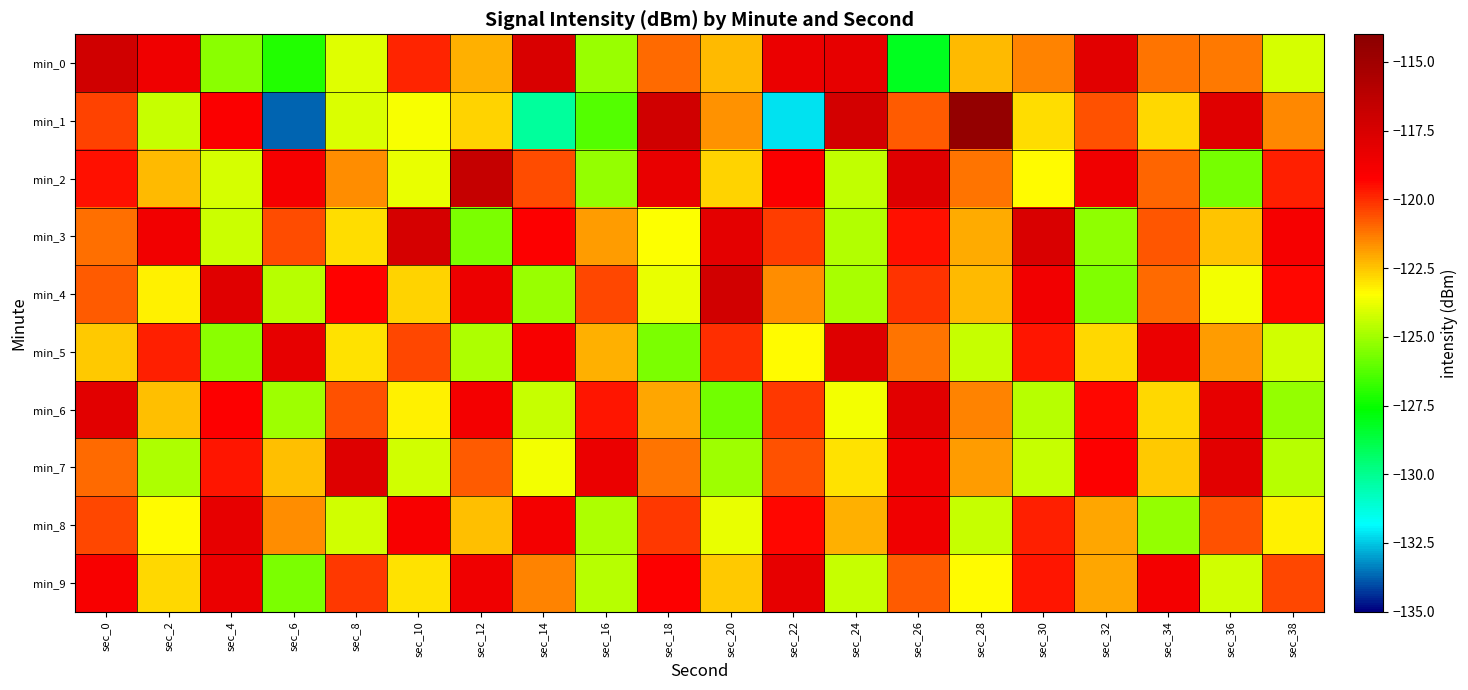

Reading left to right, transcribe all the data shown in this chart.

min_0: sec_0=-117.1	sec_2=-118.6	sec_4=-125.3	sec_6=-127.1	sec_8=-123.9	sec_10=-119.9	sec_12=-122.1	sec_14=-117.5	sec_16=-125.1	sec_18=-121.0	sec_20=-122.4	sec_22=-118.4	sec_24=-118.3	sec_26=-128.2	sec_28=-122.3	sec_30=-121.4	sec_32=-118.0	sec_34=-121.2	sec_36=-121.2	sec_38=-124.2
min_1: sec_0=-120.3	sec_2=-124.4	sec_4=-119.1	sec_6=-133.7	sec_8=-124.1	sec_10=-123.6	sec_12=-122.7	sec_14=-130.2	sec_16=-126.3	sec_18=-117.2	sec_20=-121.7	sec_22=-132.1	sec_24=-117.3	sec_26=-120.8	sec_28=-114.5	sec_30=-122.9	sec_32=-120.6	sec_34=-122.8	sec_36=-117.9	sec_38=-121.5
min_2: sec_0=-119.5	sec_2=-122.3	sec_4=-124.1	sec_6=-118.9	sec_8=-121.6	sec_10=-123.8	sec_12=-116.7	sec_14=-120.5	sec_16=-125.2	sec_18=-118.3	sec_20=-122.7	sec_22=-119.1	sec_24=-124.5	sec_26=-117.8	sec_28=-121.2	sec_30=-123.4	sec_32=-118.6	sec_34=-120.9	sec_36=-125.7	sec_38=-119.8
min_3: sec_0=-121.1	sec_2=-118.7	sec_4=-124.3	sec_6=-120.5	sec_8=-122.9	sec_10=-117.4	sec_12=-125.6	sec_14=-119.2	sec_16=-121.8	sec_18=-123.5	sec_20=-118.1	sec_22=-120.3	sec_24=-124.7	sec_26=-119.5	sec_28=-122.1	sec_30=-117.6	sec_32=-125.3	sec_34=-120.7	sec_36=-122.5	sec_38=-118.9
min_4: sec_0=-120.8	sec_2=-123.2	sec_4=-117.9	sec_6=-124.6	sec_8=-119.3	sec_10=-122.7	sec_12=-118.5	sec_14=-125.1	sec_16=-120.4	sec_18=-123.8	sec_20=-117.2	sec_22=-121.6	sec_24=-124.9	sec_26=-120.1	sec_28=-122.3	sec_30=-118.7	sec_32=-125.5	sec_34=-121.0	sec_36=-123.6	sec_38=-119.4
min_5: sec_0=-122.6	sec_2=-119.8	sec_4=-125.4	sec_6=-118.2	sec_8=-123.0	sec_10=-120.4	sec_12=-124.8	sec_14=-119.0	sec_16=-122.2	sec_18=-125.6	sec_20=-120.0	sec_22=-123.4	sec_24=-117.8	sec_26=-121.2	sec_28=-124.4	sec_30=-119.6	sec_32=-122.8	sec_34=-118.4	sec_36=-121.8	sec_38=-124.2
min_6: sec_0=-118.0	sec_2=-122.4	sec_4=-119.2	sec_6=-125.0	sec_8=-120.6	sec_10=-123.2	sec_12=-118.8	sec_14=-124.4	sec_16=-119.6	sec_18=-122.0	sec_20=-125.8	sec_22=-120.2	sec_24=-123.6	sec_26=-118.0	sec_28=-121.4	sec_30=-124.6	sec_32=-119.4	sec_34=-122.8	sec_36=-118.2	sec_38=-125.2
min_7: sec_0=-121.0	sec_2=-124.8	sec_4=-119.6	sec_6=-122.4	sec_8=-117.8	sec_10=-124.2	sec_12=-120.8	sec_14=-123.6	sec_16=-118.4	sec_18=-121.2	sec_20=-125.0	sec_22=-120.6	sec_24=-123.0	sec_26=-118.6	sec_28=-121.8	sec_30=-124.4	sec_32=-119.2	sec_34=-122.6	sec_36=-118.0	sec_38=-124.6
min_8: sec_0=-120.4	sec_2=-123.4	sec_4=-118.2	sec_6=-121.6	sec_8=-124.2	sec_10=-119.0	sec_12=-122.4	sec_14=-118.8	sec_16=-124.8	sec_18=-120.2	sec_20=-123.8	sec_22=-119.4	sec_24=-122.2	sec_26=-118.6	sec_28=-124.4	sec_30=-119.8	sec_32=-122.0	sec_34=-125.2	sec_36=-120.6	sec_38=-123.2
min_9: sec_0=-119.0	sec_2=-122.8	sec_4=-118.4	sec_6=-125.6	sec_8=-120.2	sec_10=-123.0	sec_12=-118.6	sec_14=-121.4	sec_16=-124.6	sec_18=-119.2	sec_20=-122.6	sec_22=-118.2	sec_24=-124.4	sec_26=-120.8	sec_28=-123.4	sec_30=-119.6	sec_32=-122.0	sec_34=-118.8	sec_36=-124.2	sec_38=-120.4